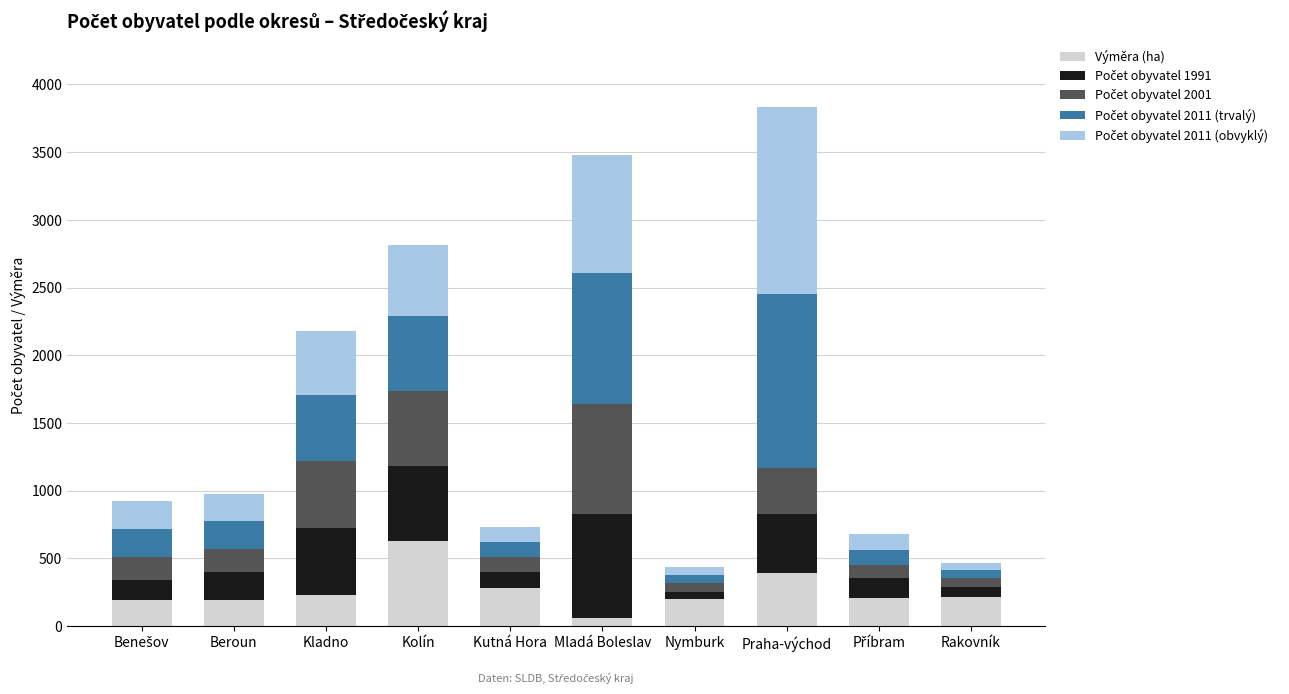

What is the difference between the maximum and minimum values in the Výměra (ha) series?

570